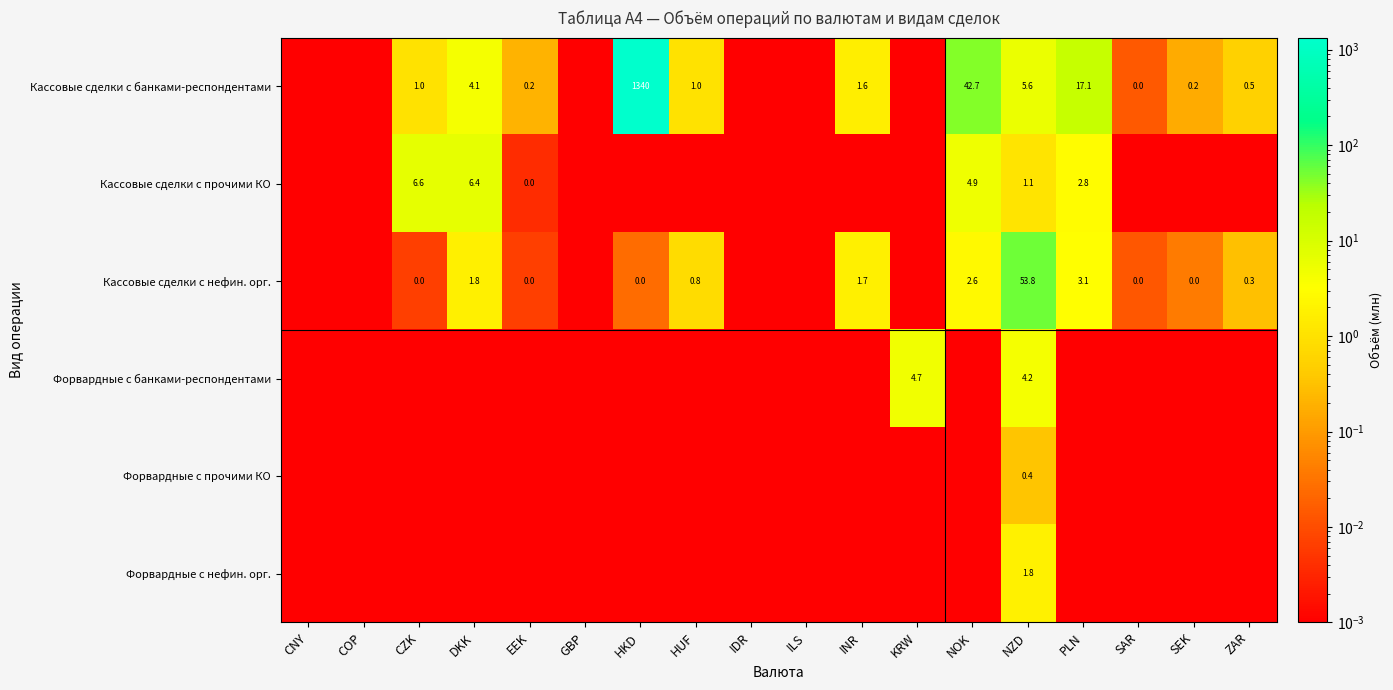

List the labels in order of Кассовые сделки с прочими КО value, smallest first.

CNY, COP, GBP, HKD, HUF, IDR, ILS, INR, KRW, SAR, SEK, ZAR, EEK, NZD, PLN, NOK, DKK, CZK